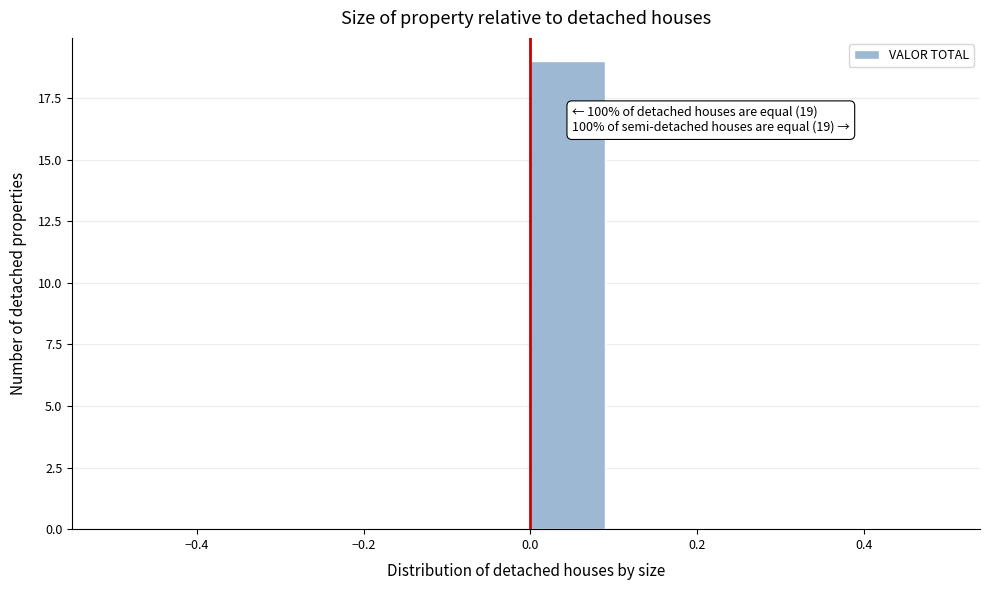

Over which range of the x-axis is the bar tallest?

0.0 to 0.1